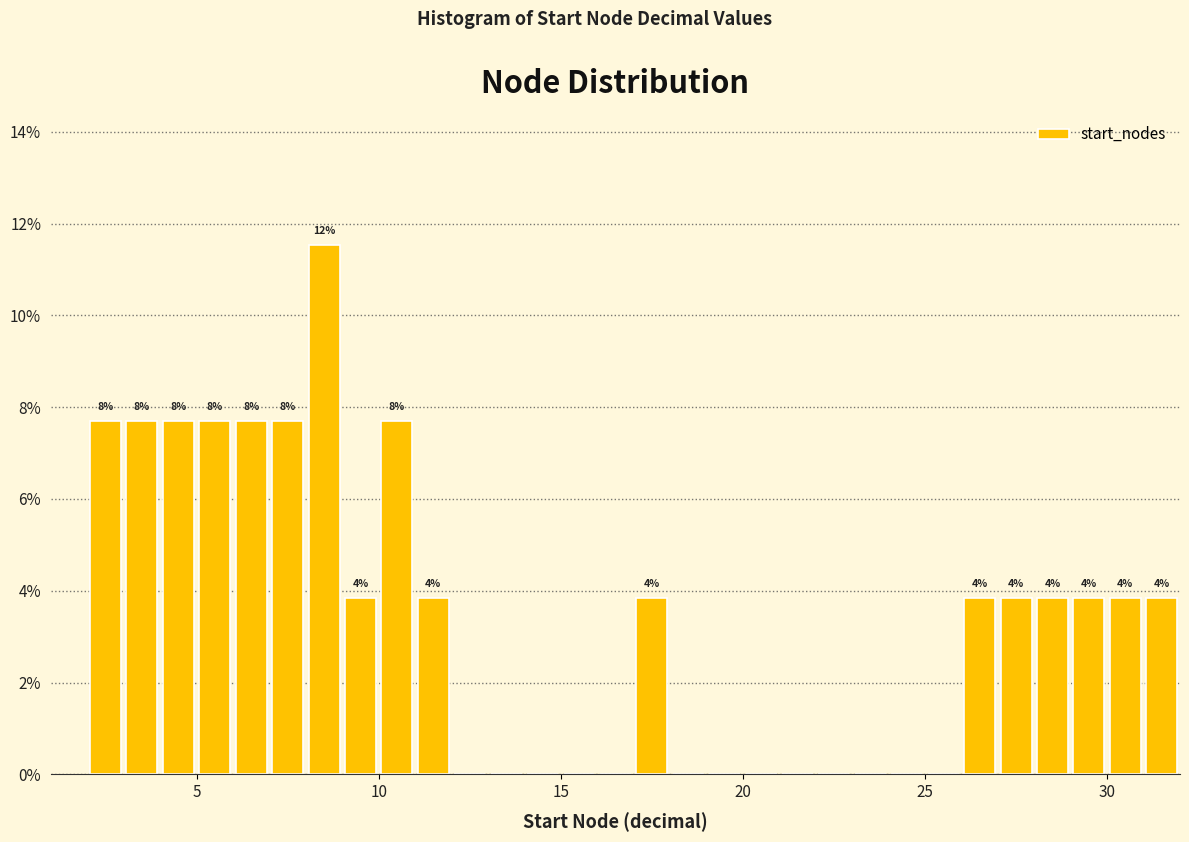

Around what value on the x-axis is the tallest bar? Give the approximate position of its centre, as read against the axis.

8.5